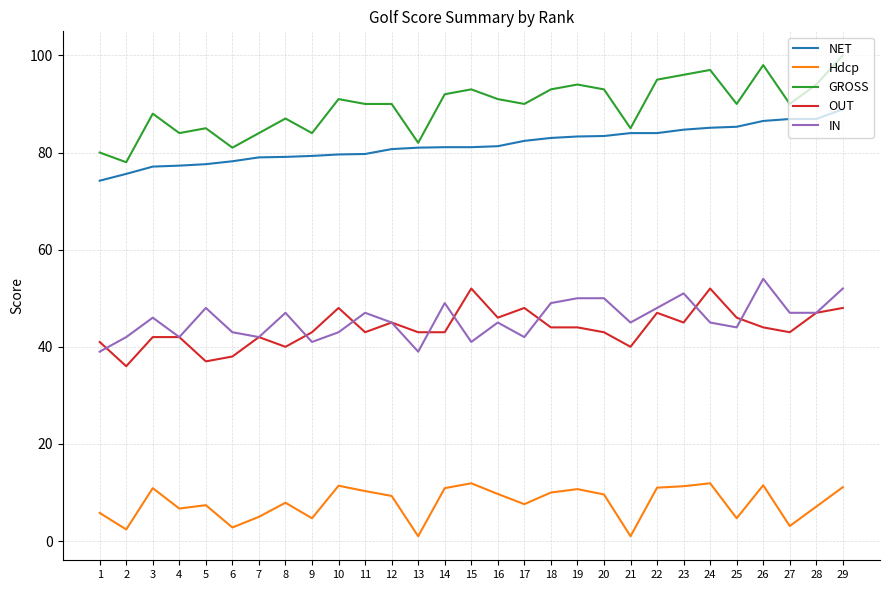

Is it true that OUT equals 71.8 at 18?

False